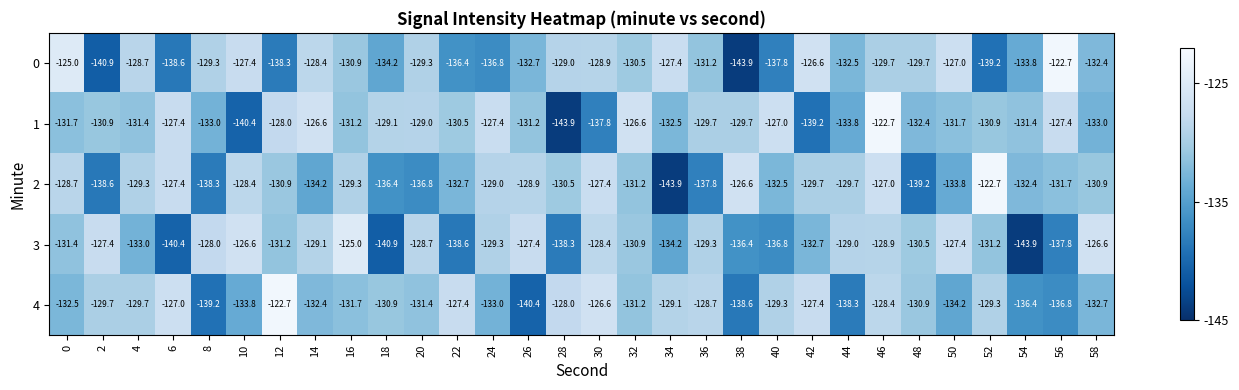

What is the difference between the highest and lowest values at 46?

7.0